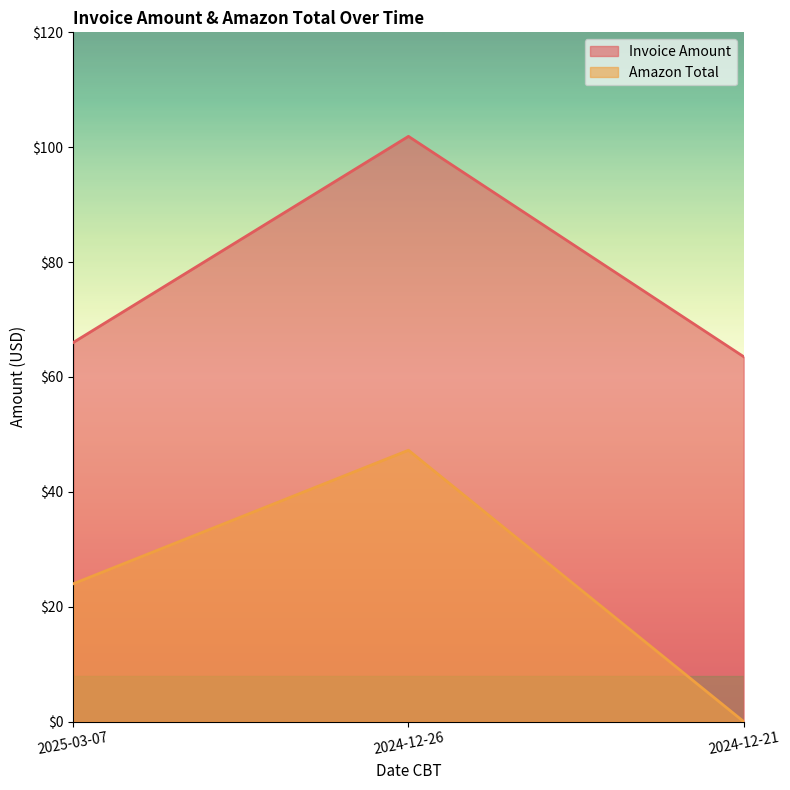

Is the value of Invoice Amount at 2025-03-07 greater than the value of Amazon Total at 2024-12-21?

Yes